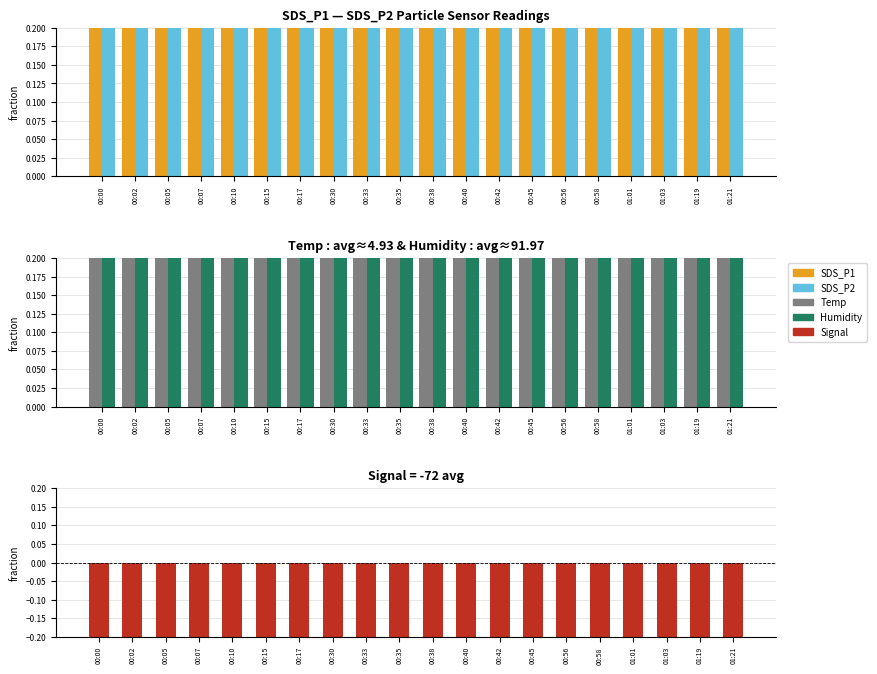

Which category has the highest value in the SDS_P2 series?

00:17